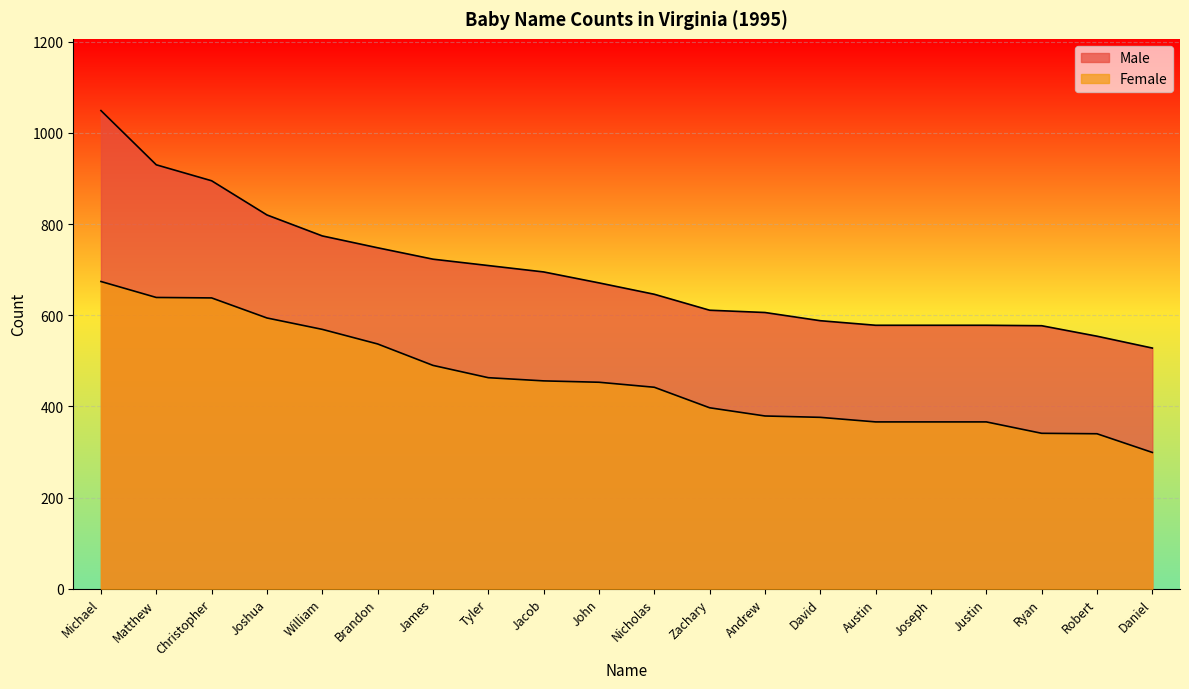

At which label does Male first exceed 671?

Michael